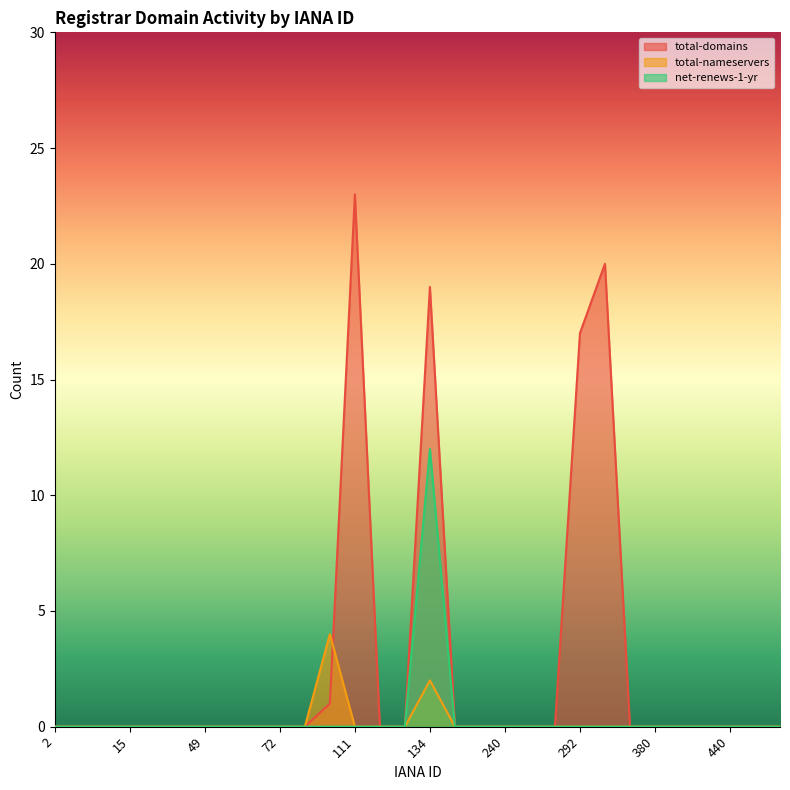

List the labels in order of total-nameservers value, largest first.

106, 134, 2, 9, 13, 15, 30, 48, 49, 65, 69, 72, 73, 111, 113, 120, 146, 151, 240, 244, 269, 292, 299, 303, 380, 411, 433, 440, 444, 78